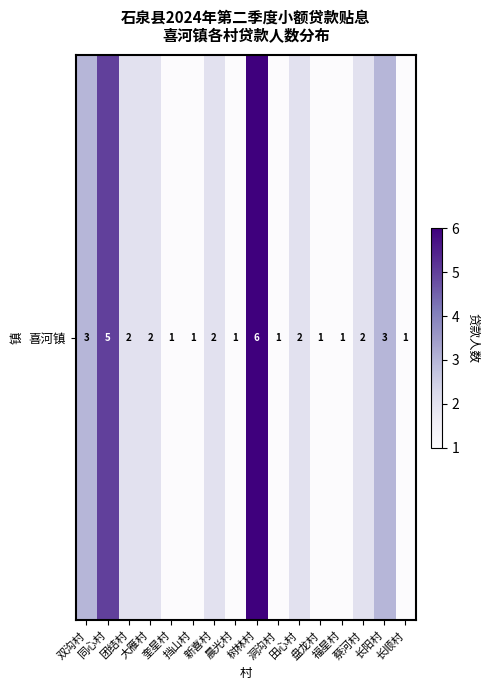

Is it true that the value at 长顺村 is 1?

True